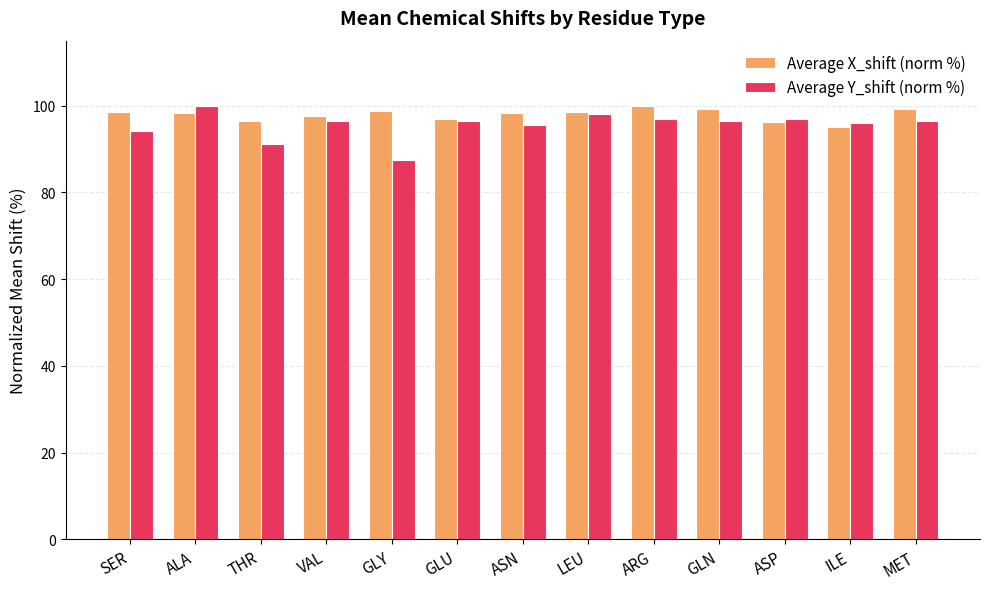

What is the label of the 3rd bar from the right?

ASP